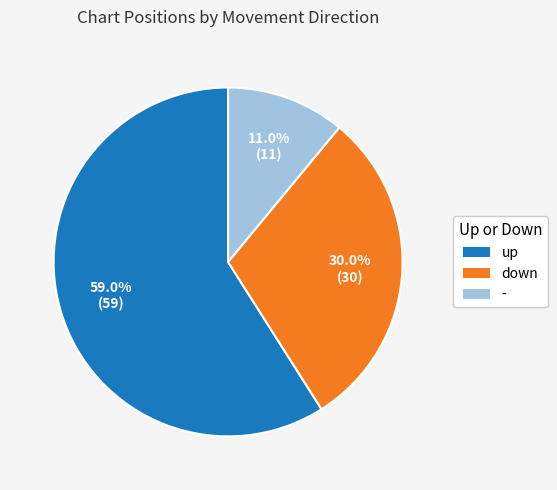

How many segments does this pie chart have?

3